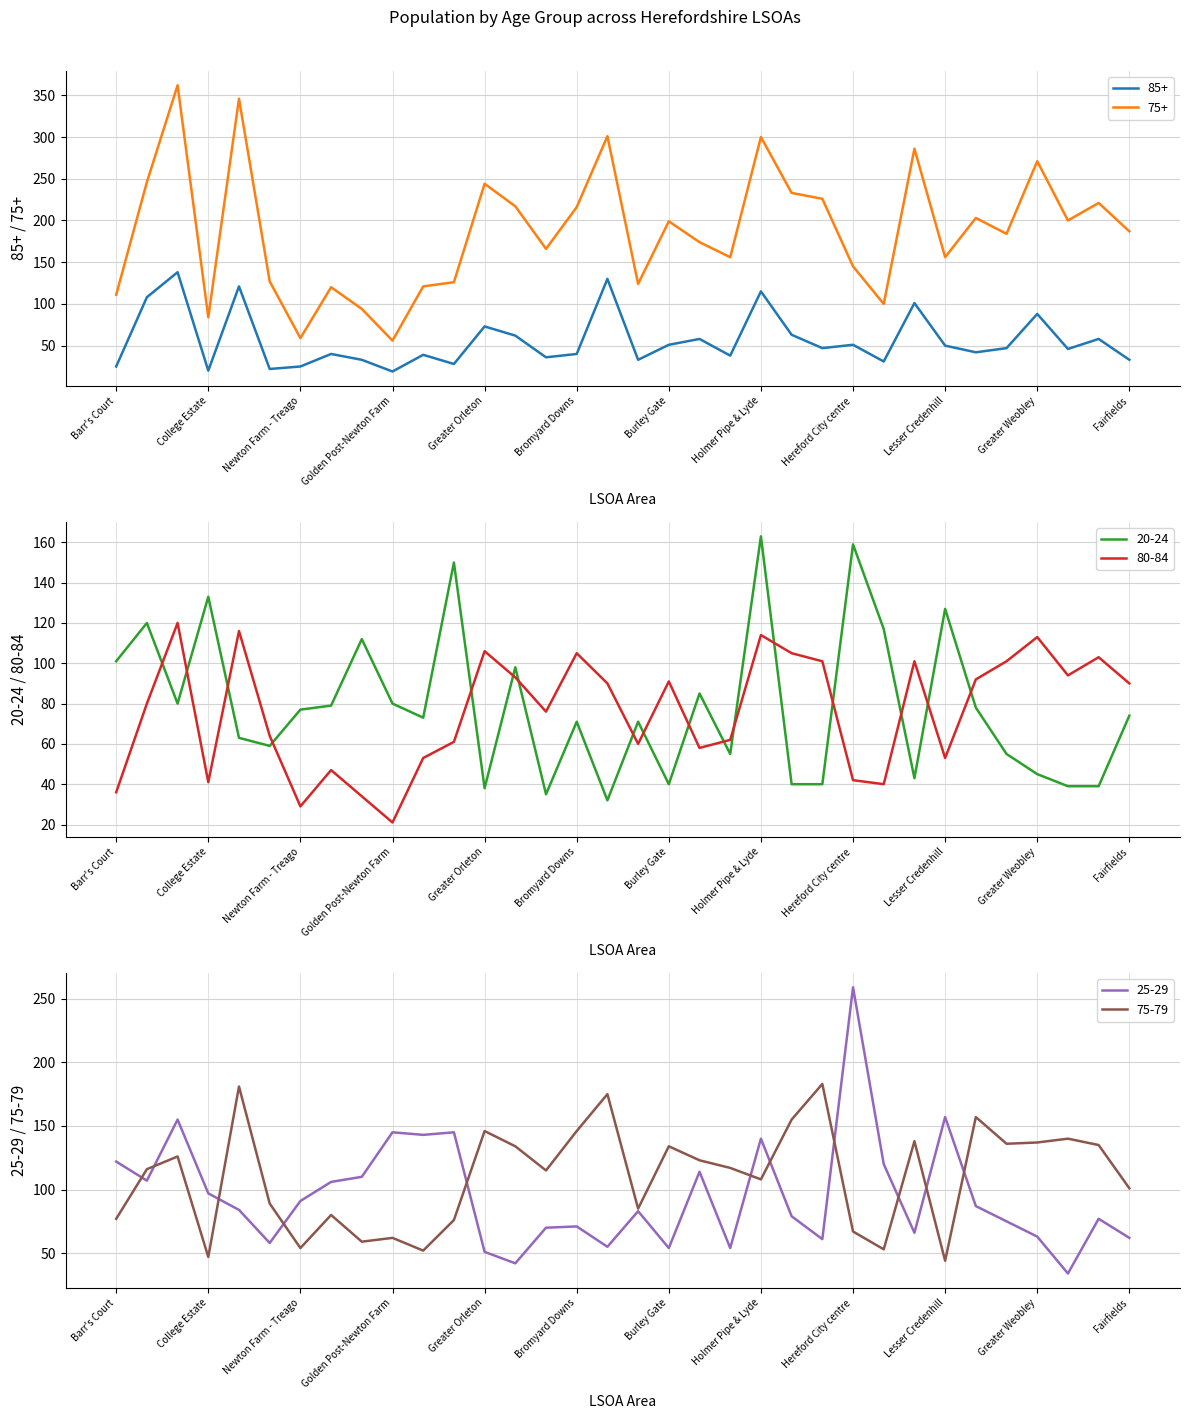

How many lines are shown in the chart?

6